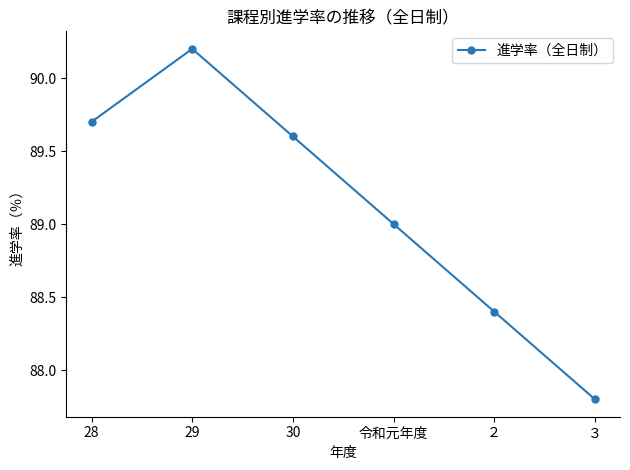

What is the difference between the maximum and minimum values?

2.4